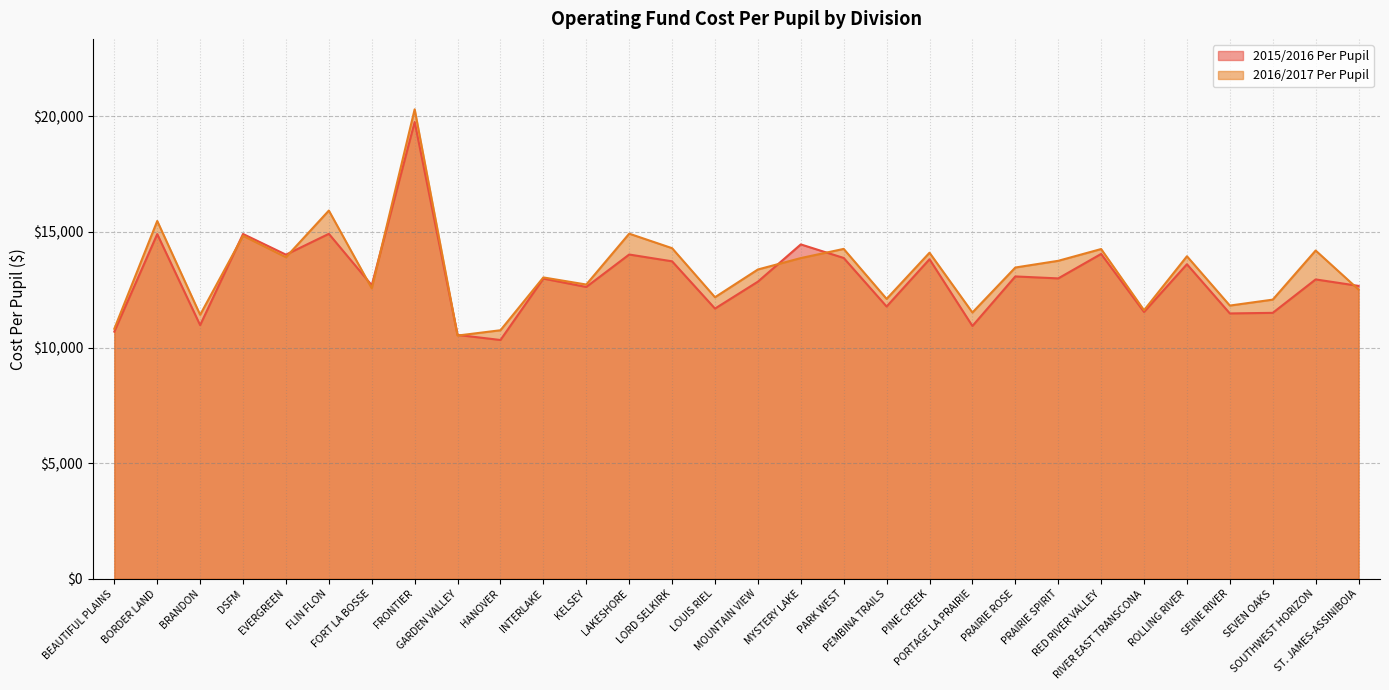

After their last crossing, which series has the higher values: 2015/2016 Per Pupil or 2016/2017 Per Pupil?

2015/2016 Per Pupil